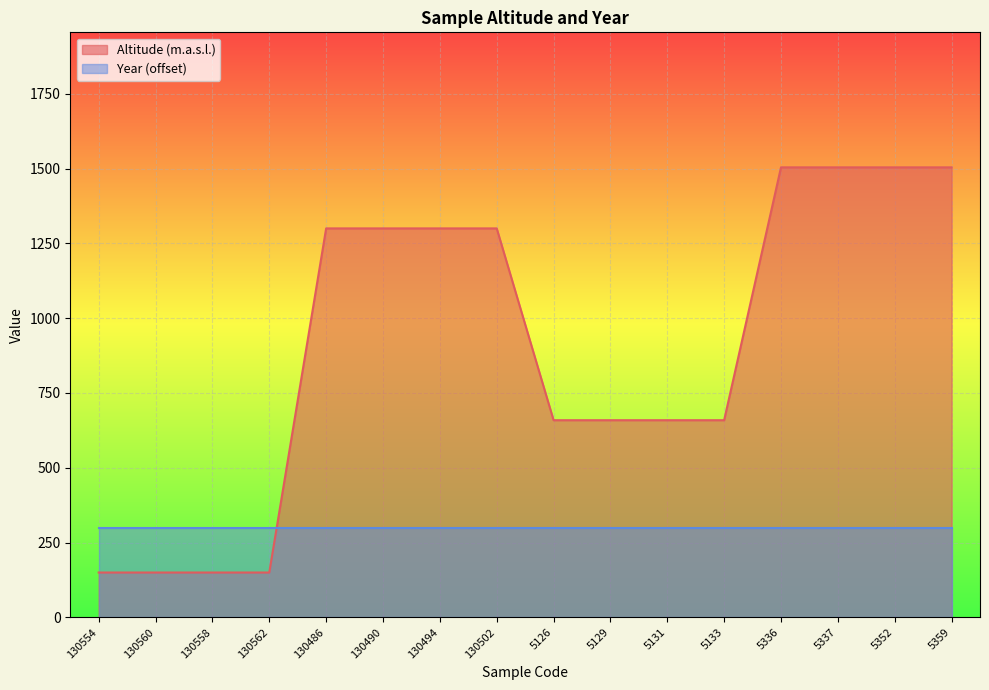

What is the sum of all values?

14452